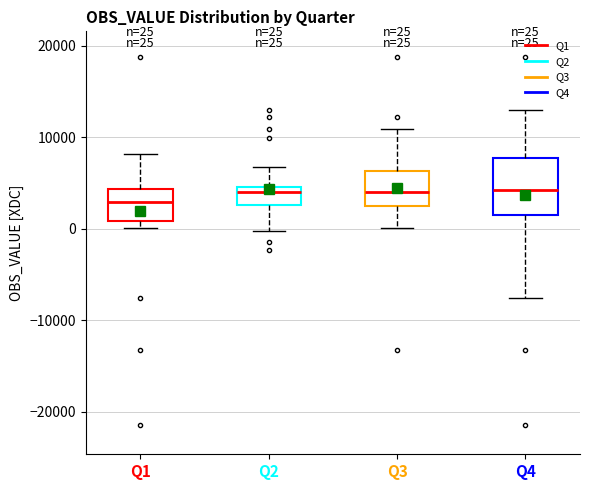

Which box is the tallest, from its lower edge to its upper edge?

Q4